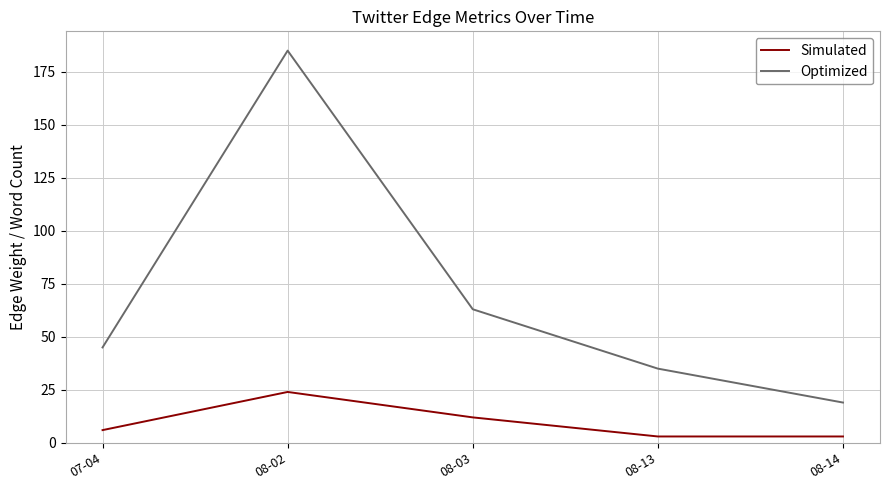

True or false: Simulated and Optimized intersect in this chart.

False